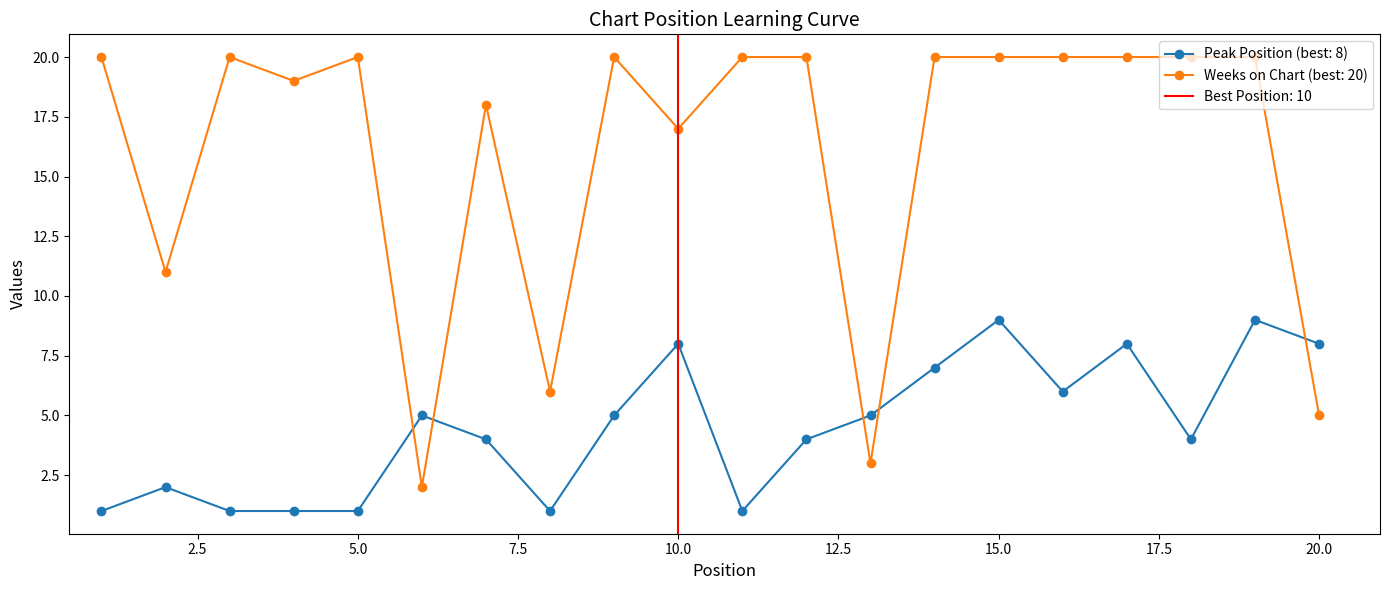

The value of Peak Position at 14 is 7. True or false?

True